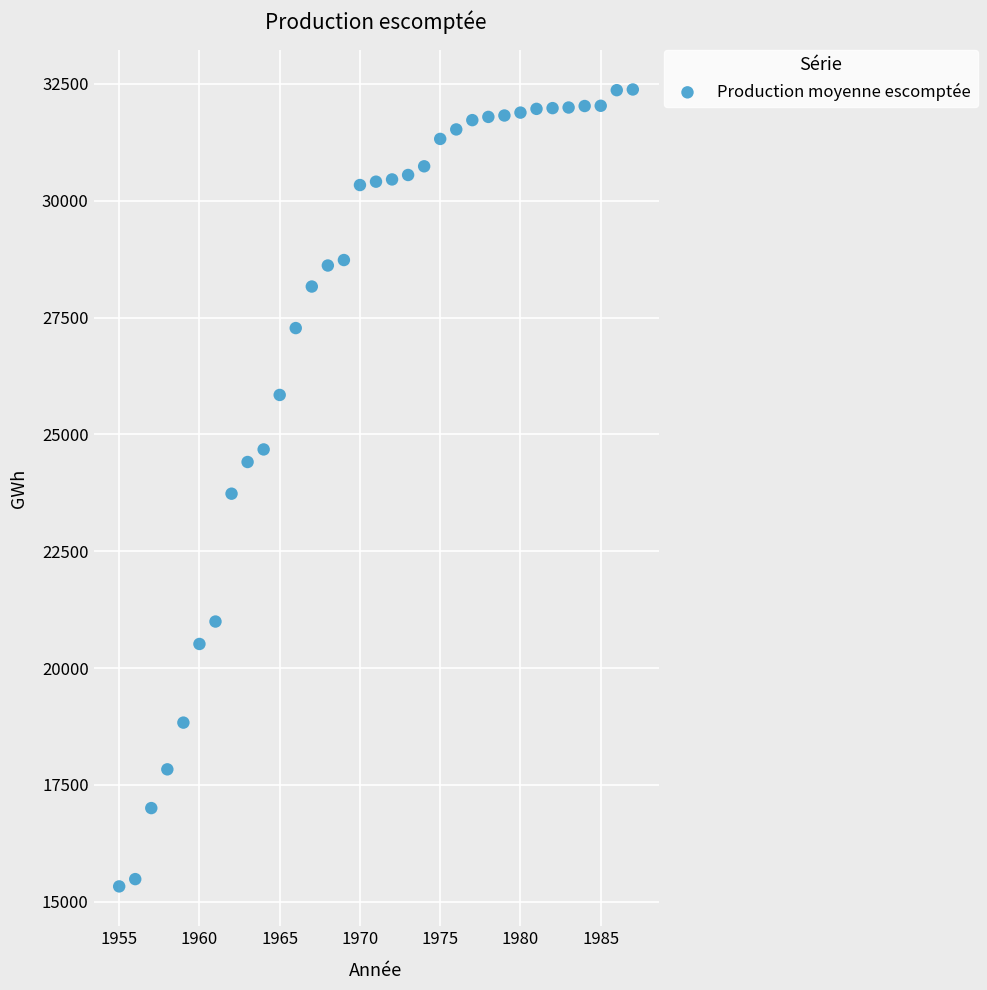

What is the range of X values (max minus min)?

32